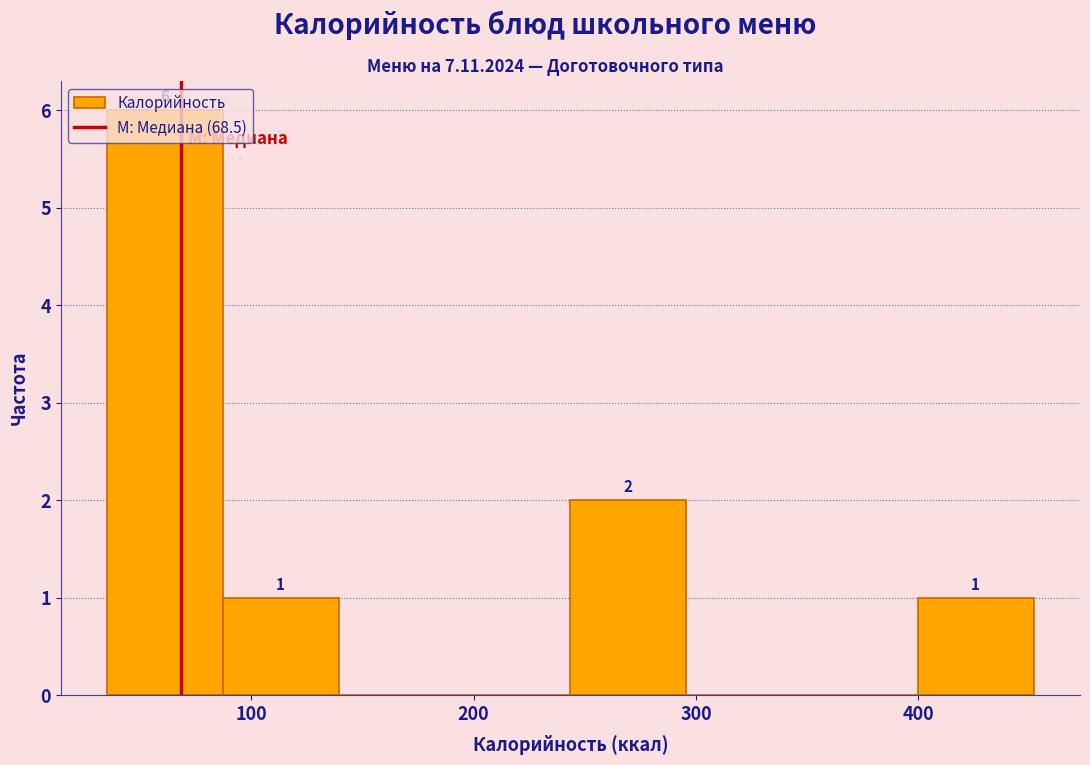

Over which range of the x-axis is the bar tallest?

40 to 90